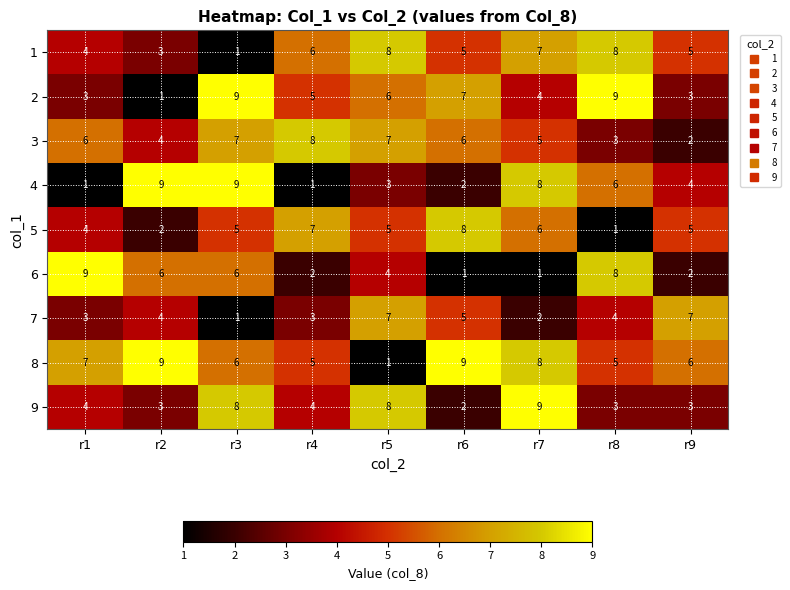

What is the spread (max minus min) of values at r7?

8